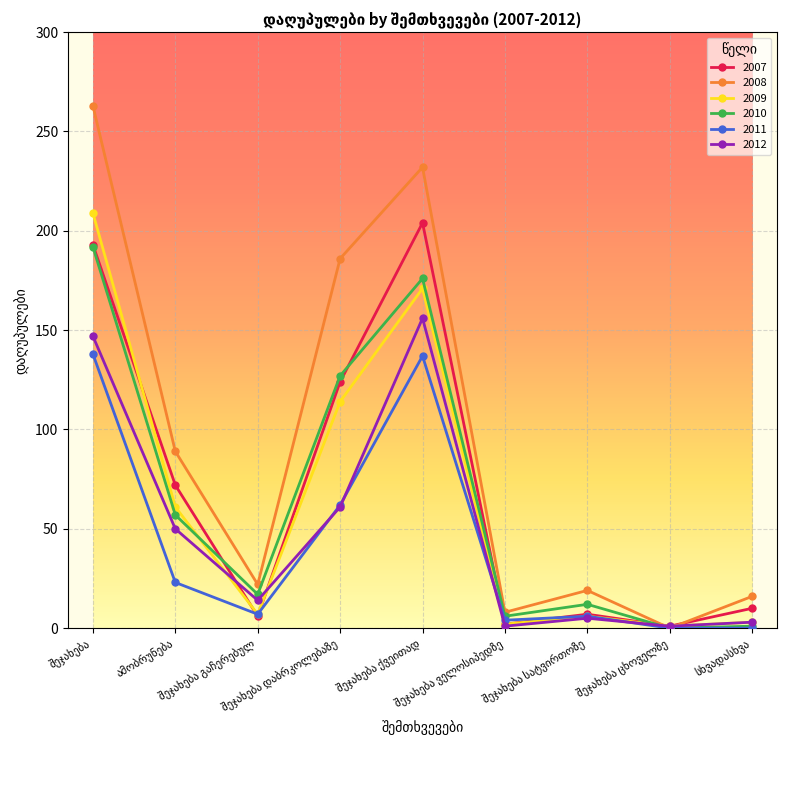

True or false: 2010 has more than 2 interior local peaks.

False